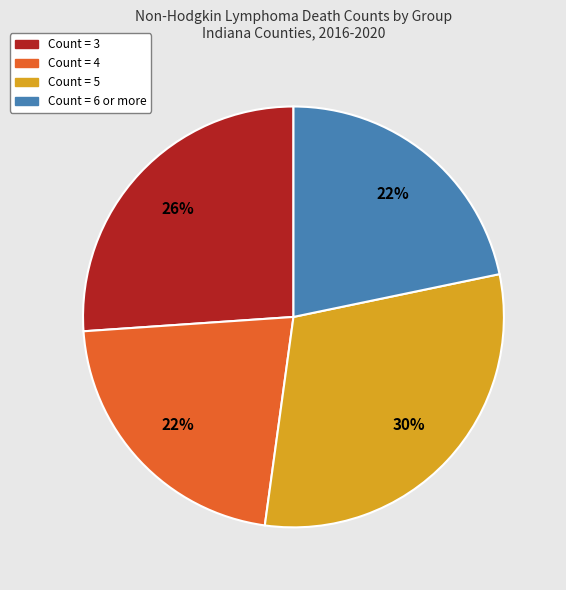

Is there a majority slice in this chart?

No